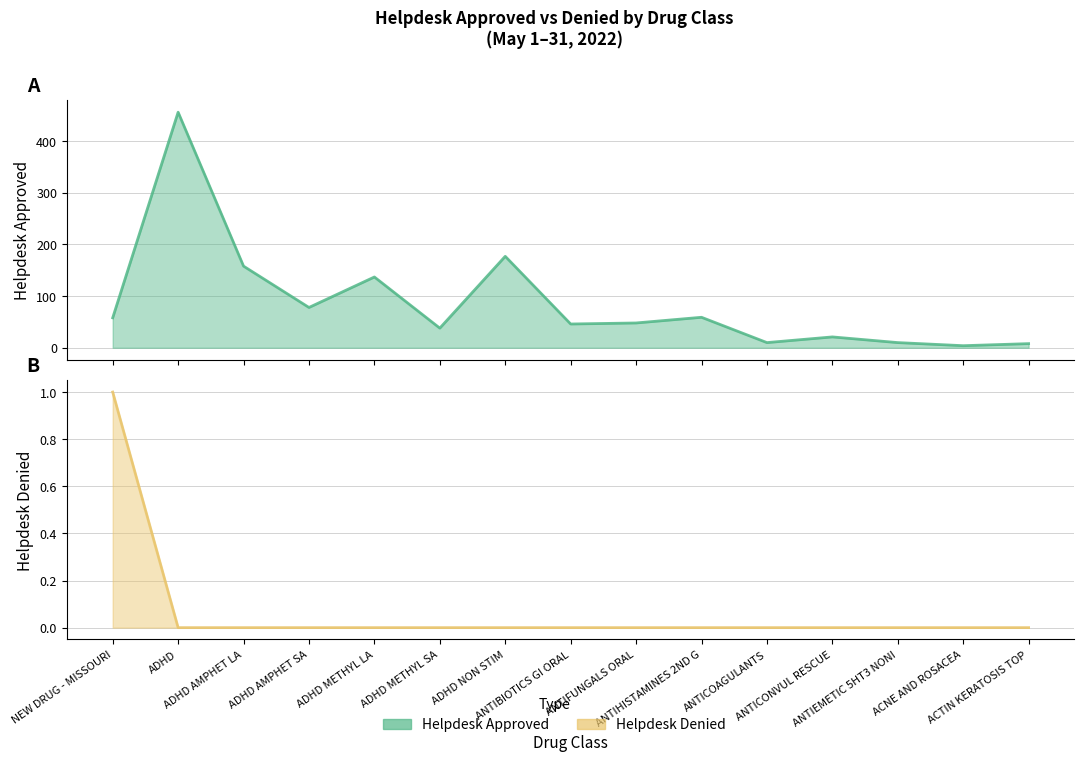

What is the difference between the Helpdesk Approved values at ADHD and ANTIEMETIC 5HT3 NONI?

446